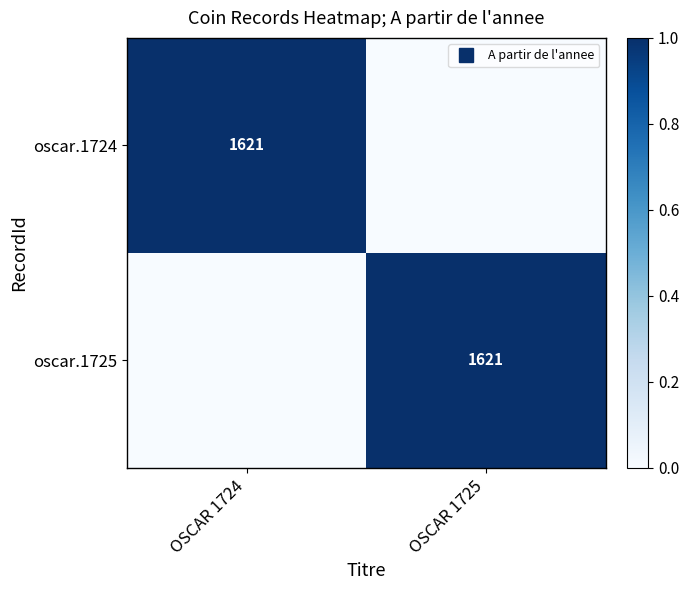

The oscar.1724 series shows 2 at OSCAR 1724. True or false?

False